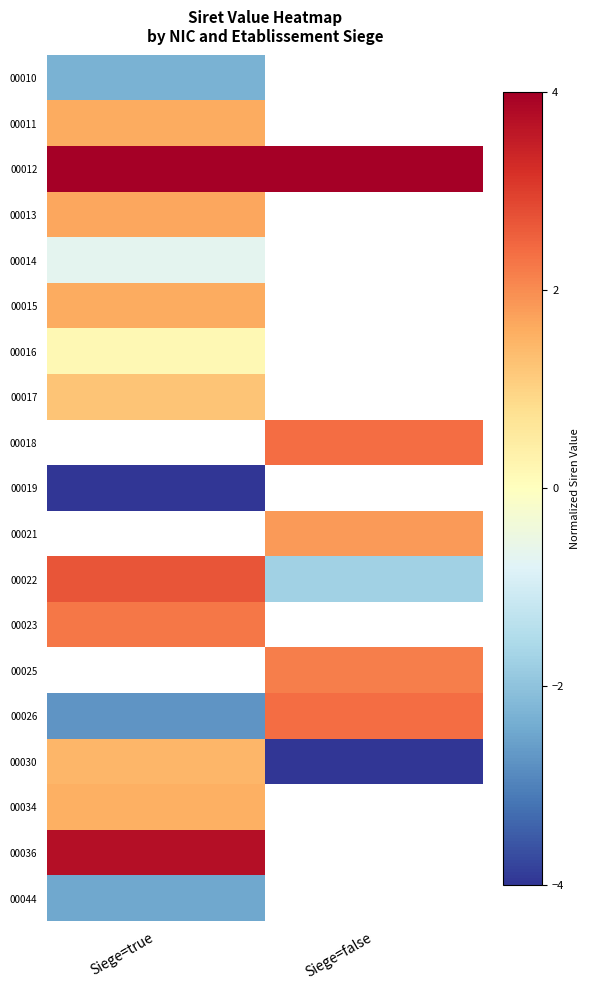

Count the number of categories in the chart.

2